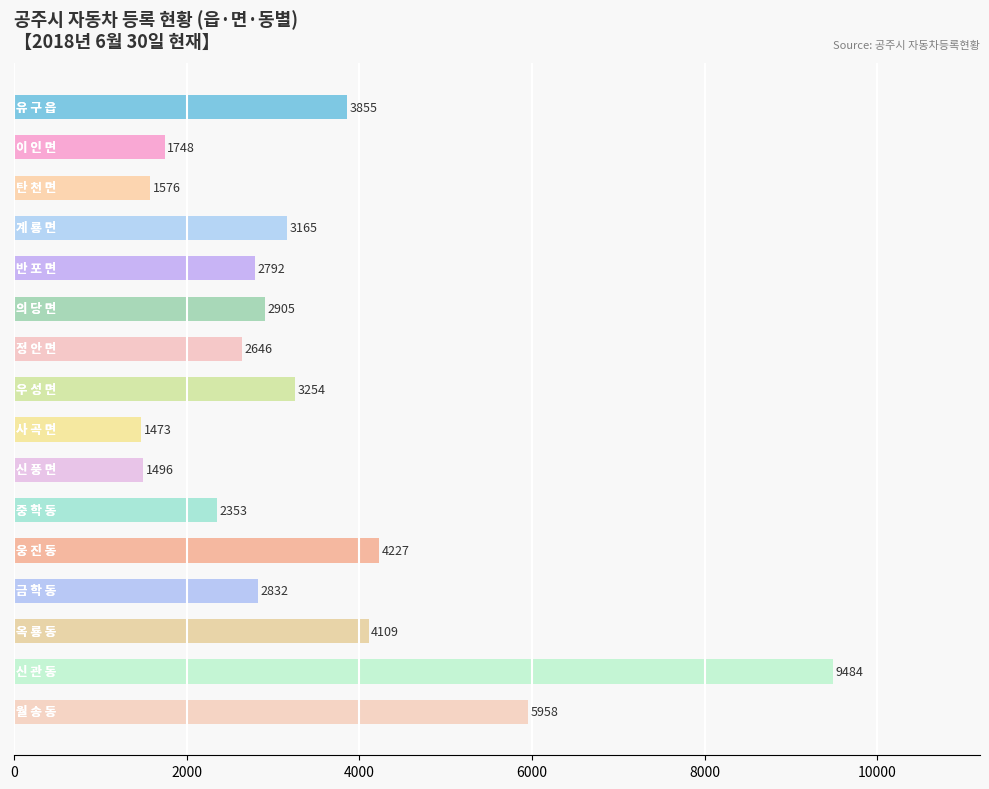

What is the average value?

3367